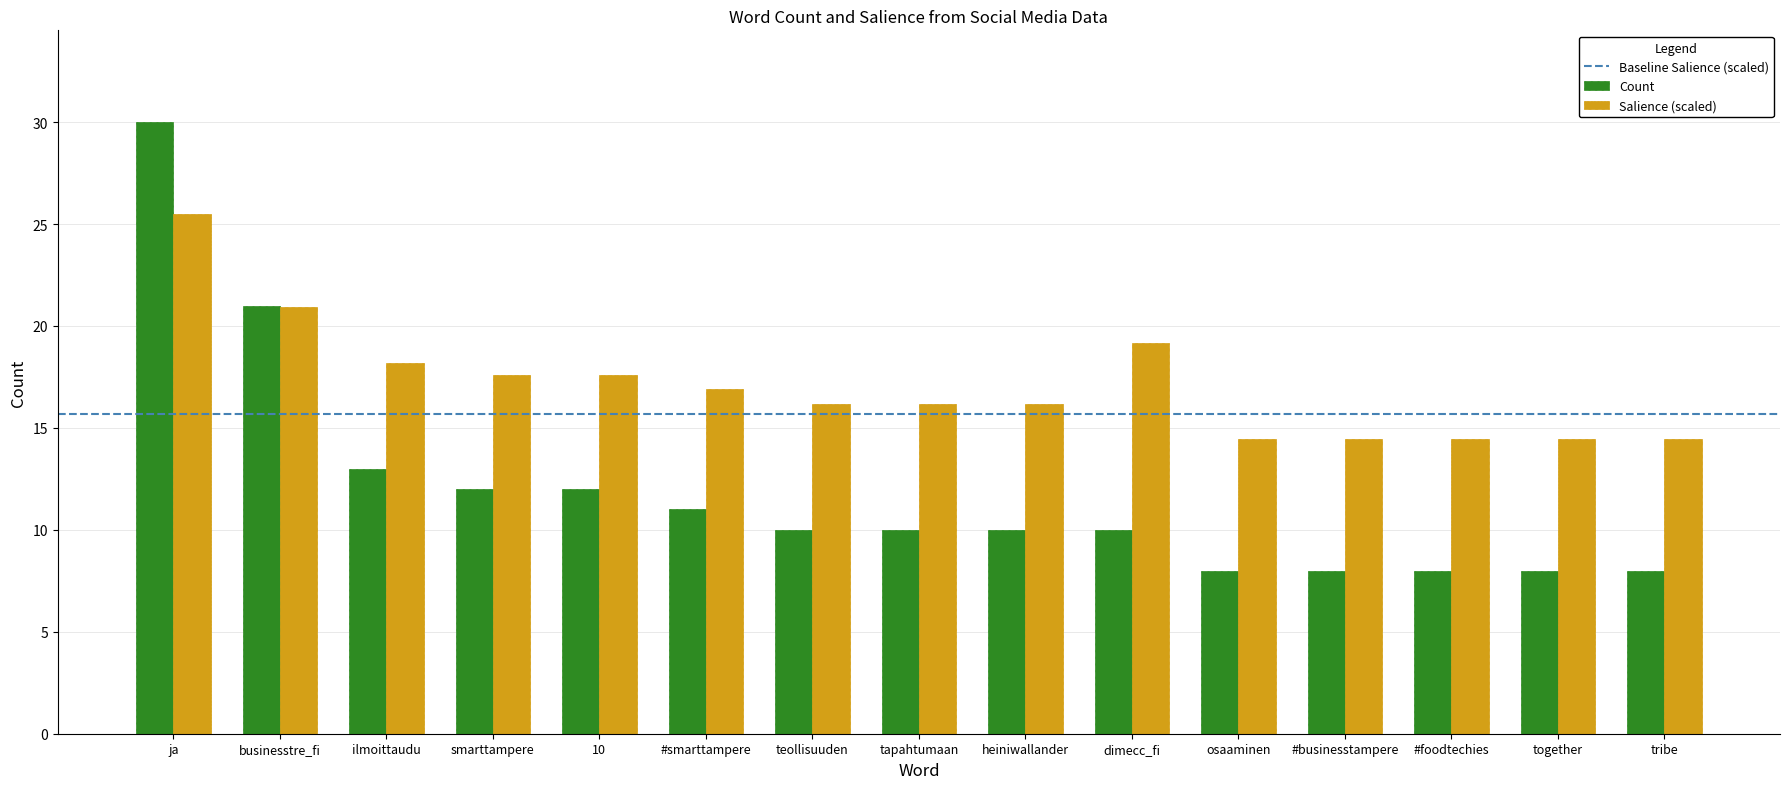

What position from the right is heiniwallander?

7